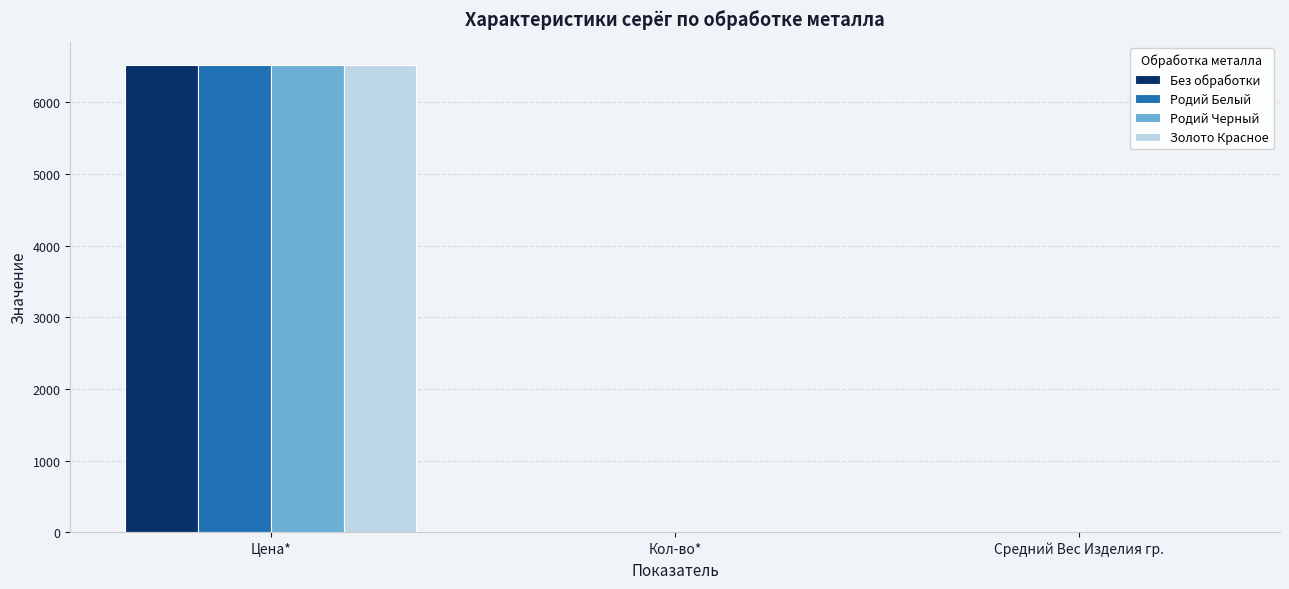

What is the sum of all Золото Красное values?

6525.4